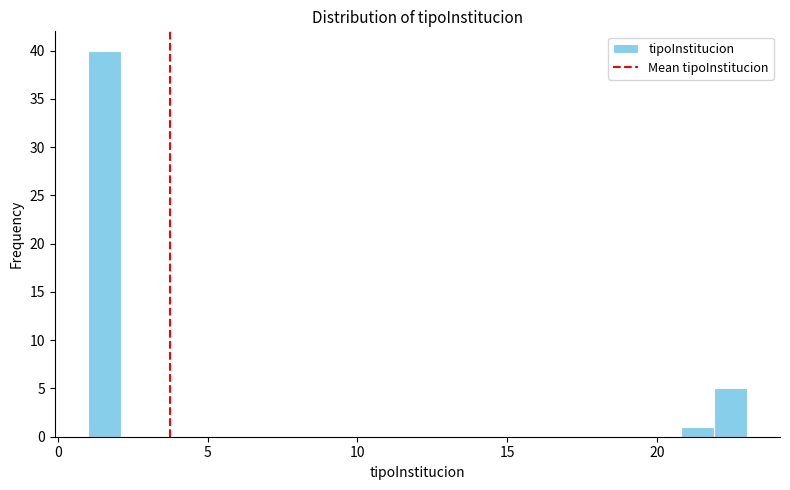

Around what value on the x-axis is the tallest bar? Give the approximate position of its centre, as read against the axis.

1.5